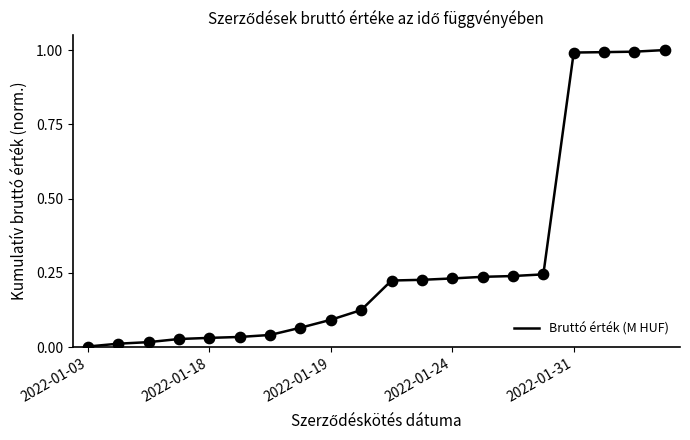

What is the maximum value shown in the chart?

1.0